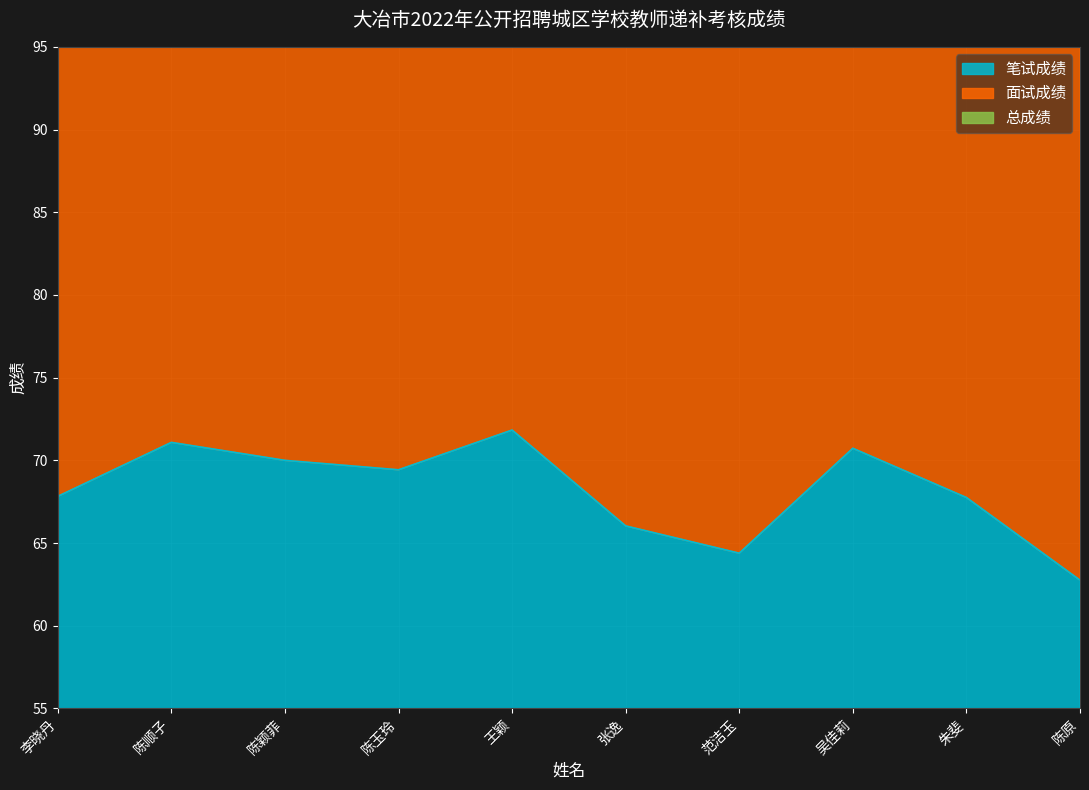

Which series has the largest total across all categories?

总成绩